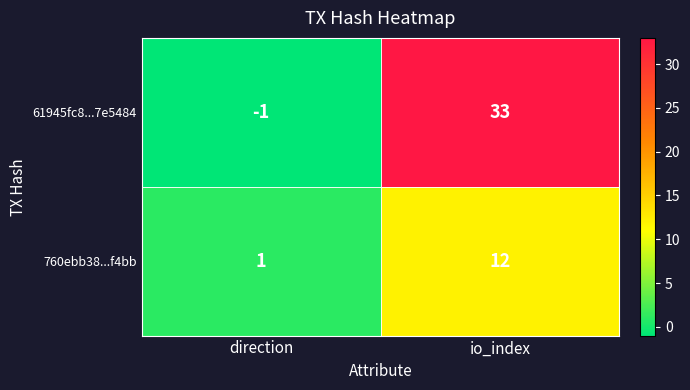

Count the number of data series in this chart.

2